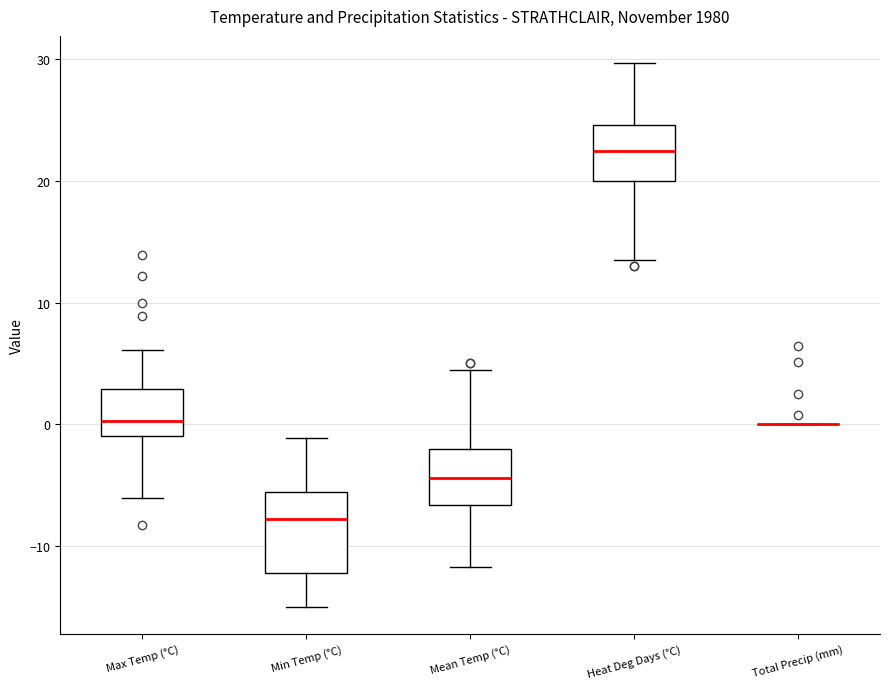

Reading left to right, transcribe this box plot: for each box, give where its median line is, the range the box spans, and where its two whiskers end, as read against the y-axis. The values are not printed on the chart, so give them approximately, as read against the axis.

Max Temp (°C): median 0, box -1 to 3, whiskers -6 to 6
Min Temp (°C): median -8, box -12 to -6, whiskers -15 to -1
Mean Temp (°C): median -4, box -7 to -2, whiskers -12 to 5
Heat Deg Days (°C): median 22, box 20 to 25, whiskers 14 to 30
Total Precip (mm): box collapsed to a line at 0, whiskers 0 to 0